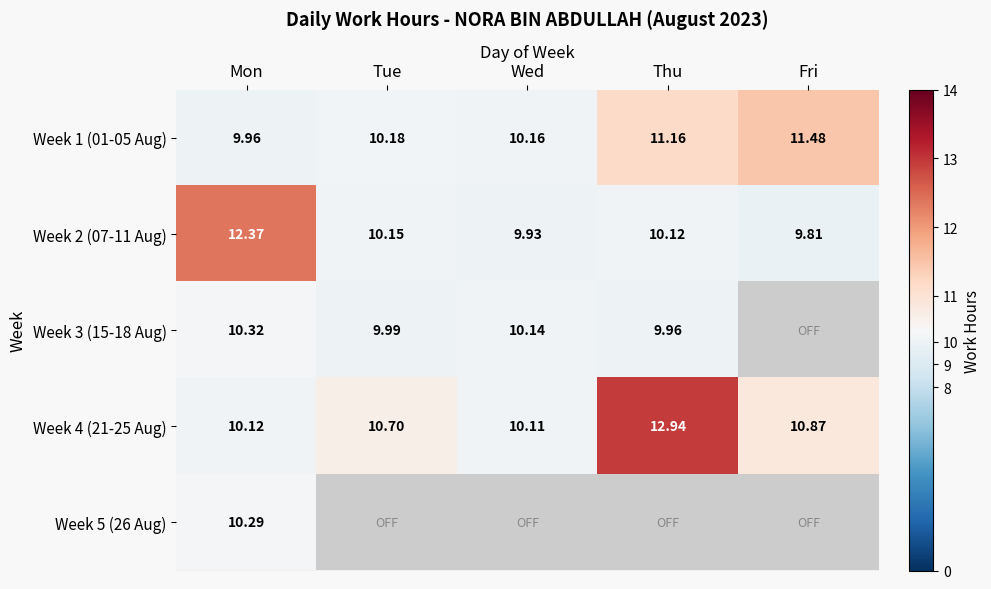

Where is Week 2 (07-11 Aug) nearest to the value 11?

Tue